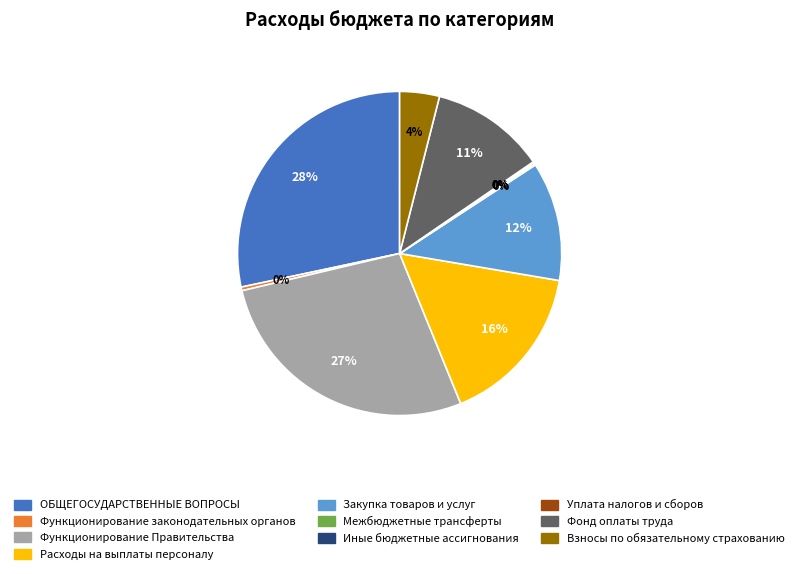

What percentage is the Фонд оплаты труда slice, to the nearest percent?

11%